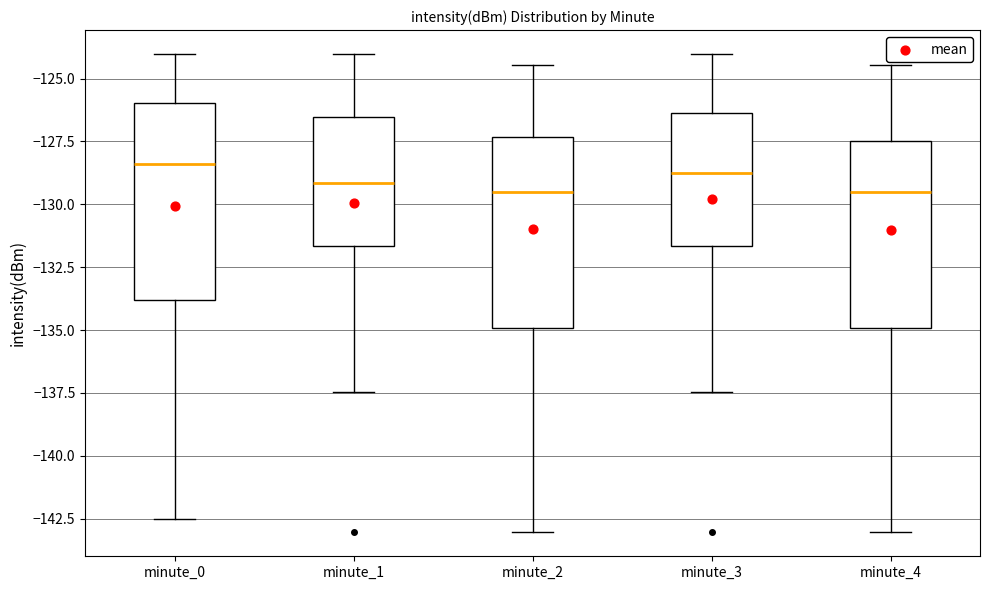

Reading left to right, read every box against the y-axis: the position of its median line, the range the box covers, and the ends of its whiskers. The values are not printed on the chart, so give them approximately, as read against the axis.

minute_0: median -128.5, box -134.0 to -126.0, whiskers -142.5 to -124.0
minute_1: median -129.0, box -131.5 to -126.5, whiskers -137.5 to -124.0
minute_2: median -129.5, box -135.0 to -127.5, whiskers -143.0 to -124.5
minute_3: median -129.0, box -131.5 to -126.5, whiskers -137.5 to -124.0
minute_4: median -129.5, box -135.0 to -127.5, whiskers -143.0 to -124.5